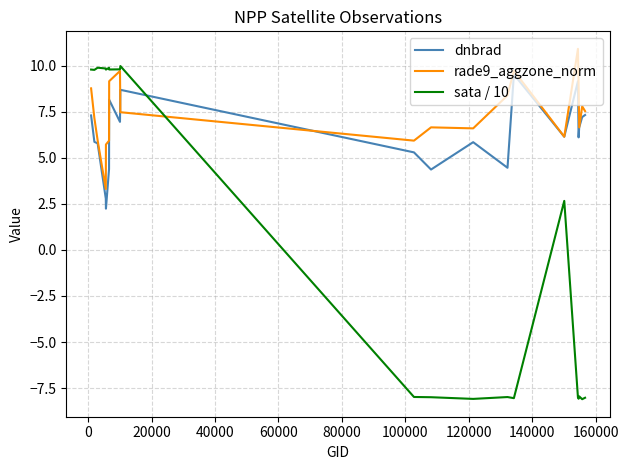

List the series in order of their overall mean, lowest first.

sata / 10, dnbrad, rade9_aggzone_norm